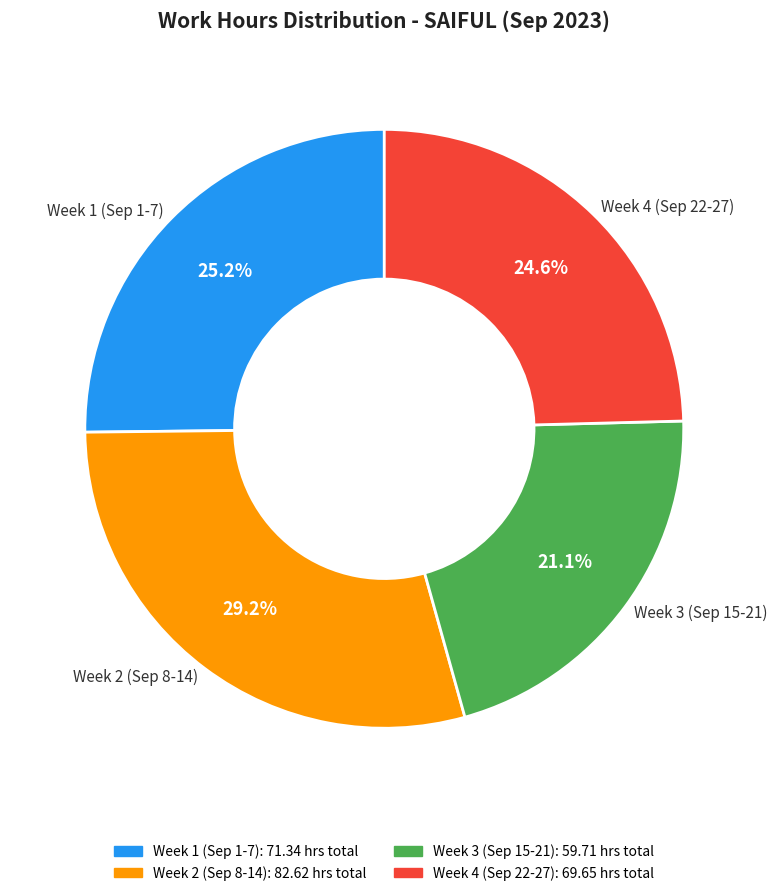

Count the number of slices in the pie.

4